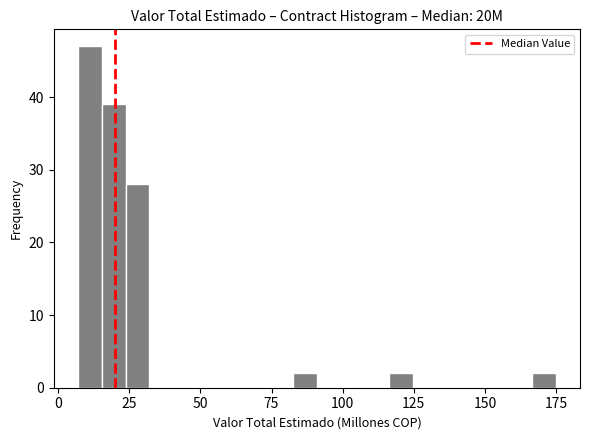

Read against the x-axis, roughly where is the centre of the tallest bar?

10